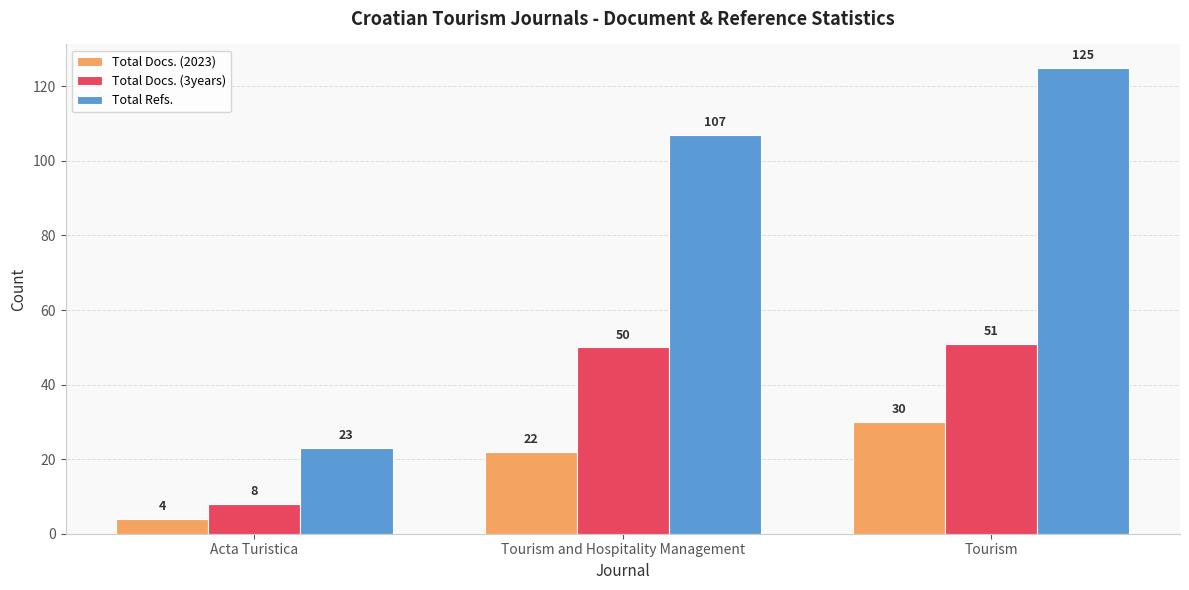

Reading right to left, transcribe all the data shown in this chart.

Total Docs. (2023): 30	22	4
Total Docs. (3years): 51	50	8
Total Refs.: 125	107	23